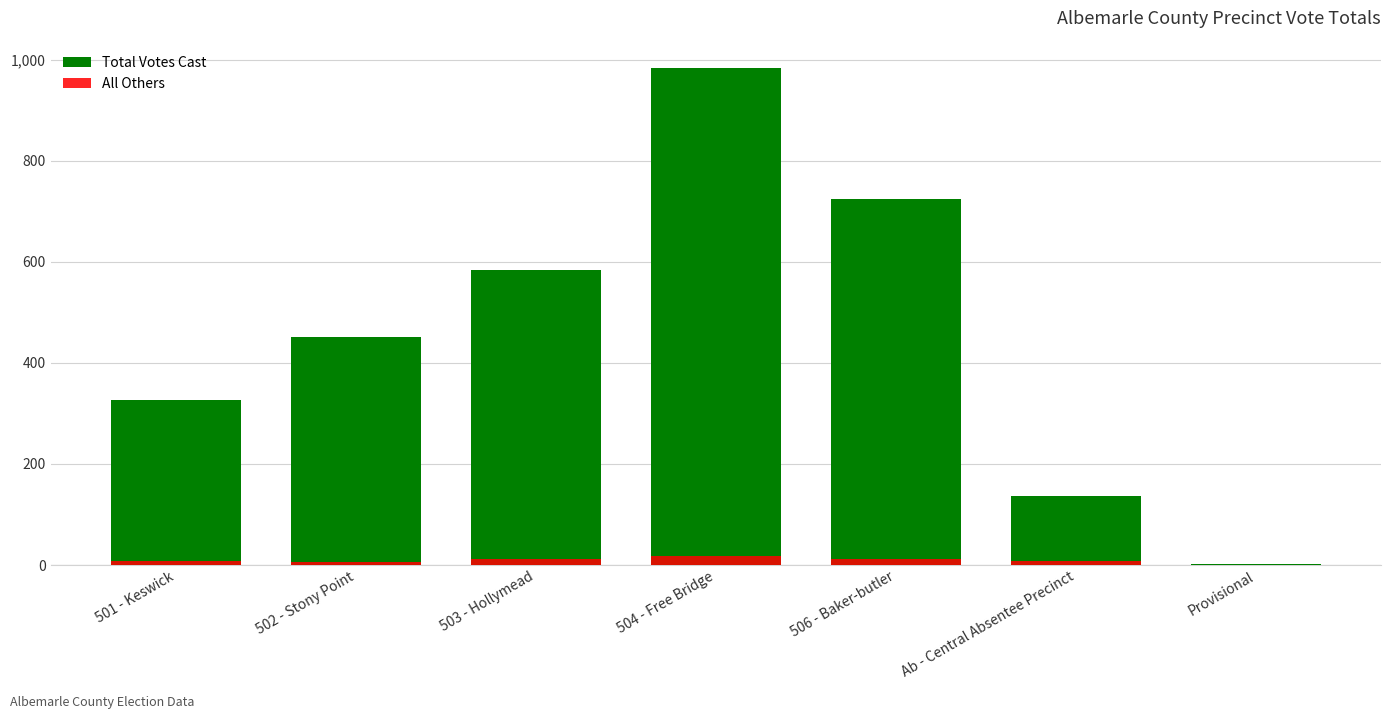

What is the label of the 7th bar from the left?

Provisional